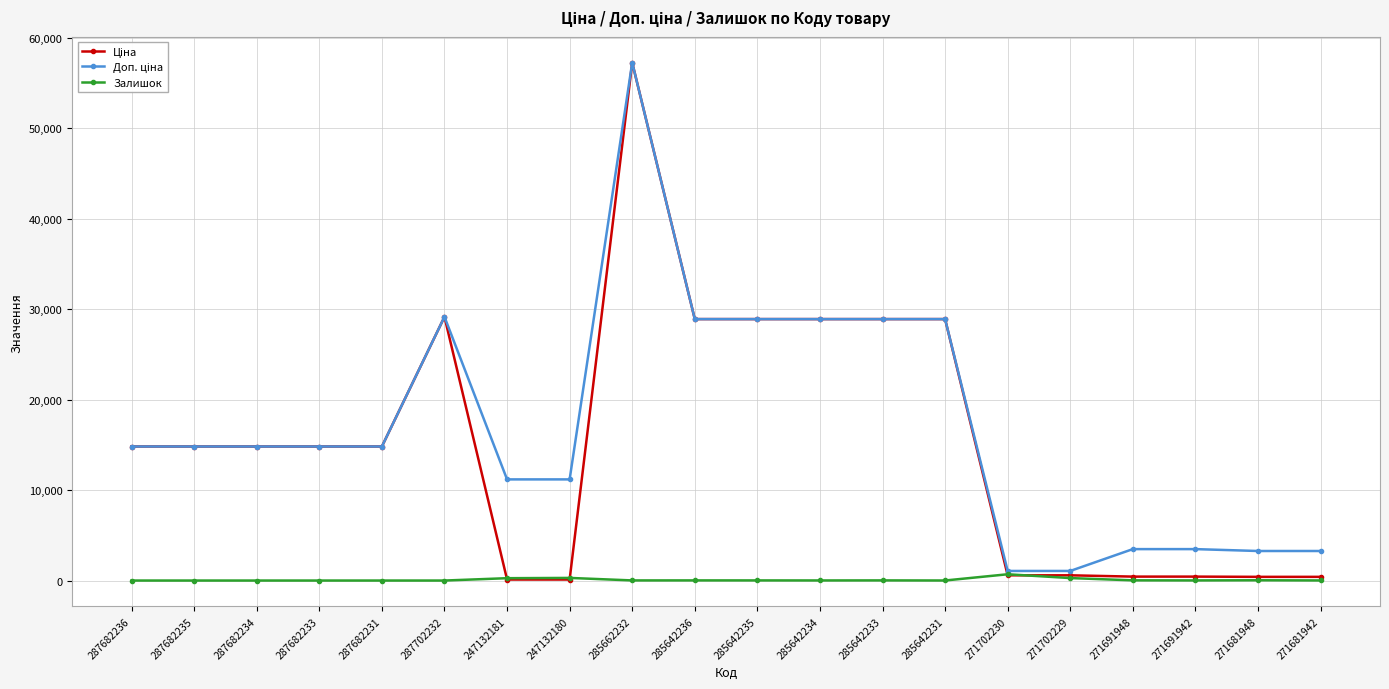

What is the total value across all series at 271681948?

3704.1